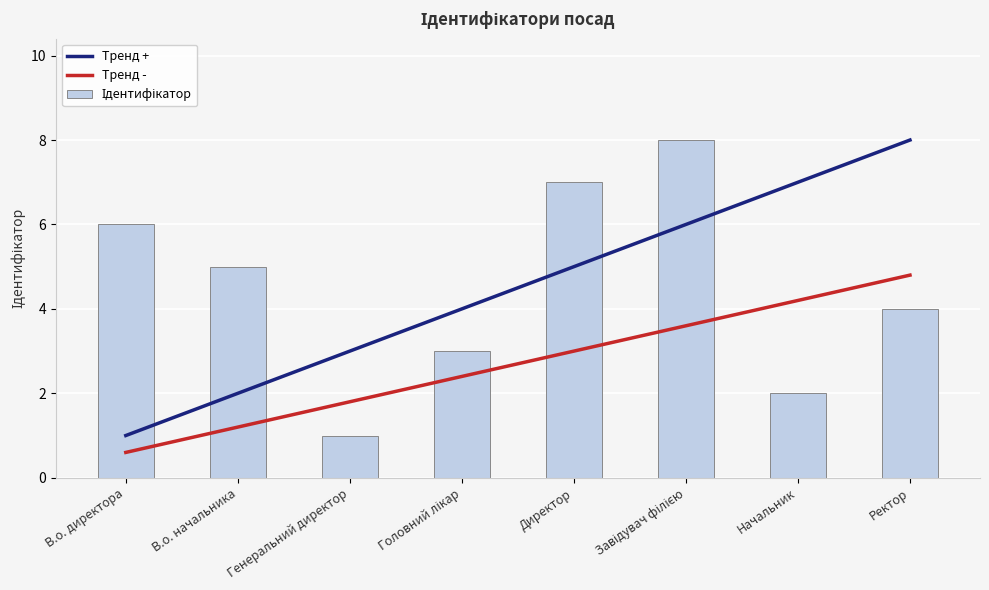

True or false: Ідентифікатор has a value of 11.7 at Завідувач філією.

False